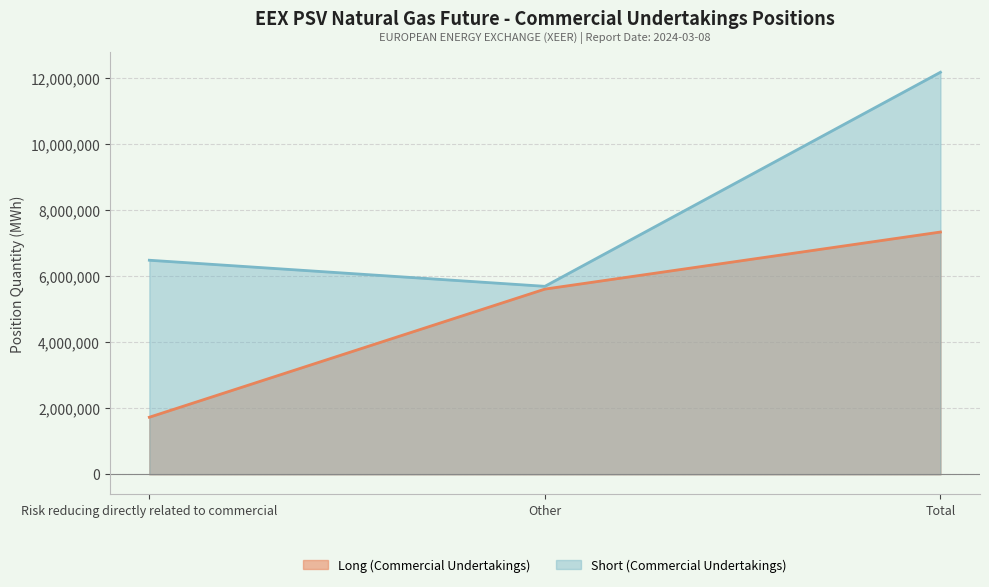

How many data points in Short (Commercial Undertakings) are above 6481800?

1